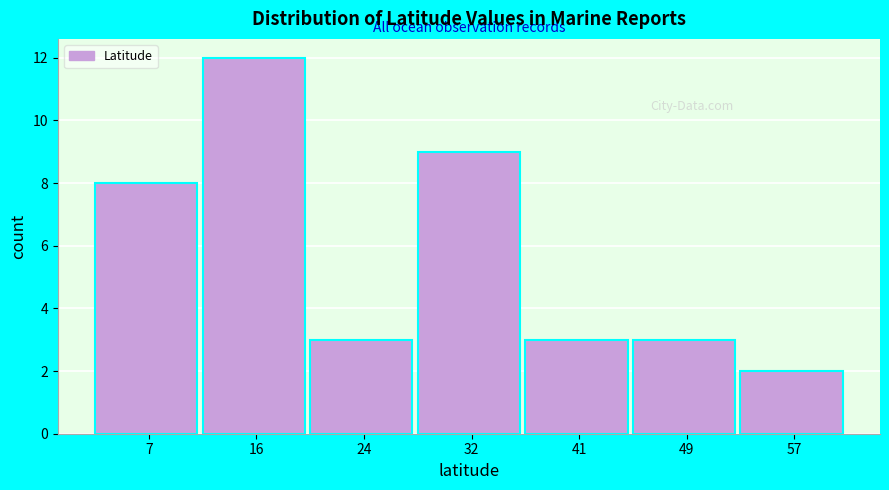

Reading left to right, what are all the values shown in this chart?

8	12	3	9	3	3	2